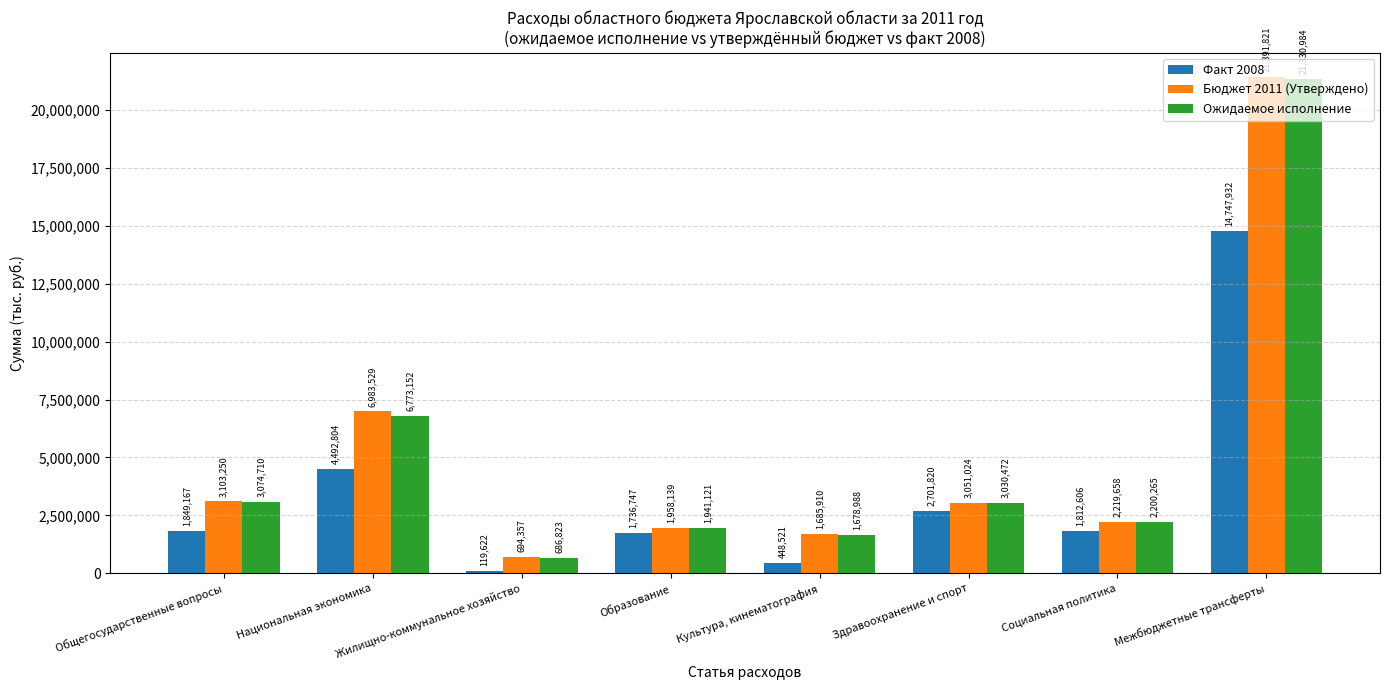

List the labels in order of Факт 2008 value, smallest first.

Жилищно-коммунальное хозяйство, Культура, кинематография, Образование, Социальная политика, Общегосударственные вопросы, Здравоохранение и спорт, Национальная экономика, Межбюджетные трансферты